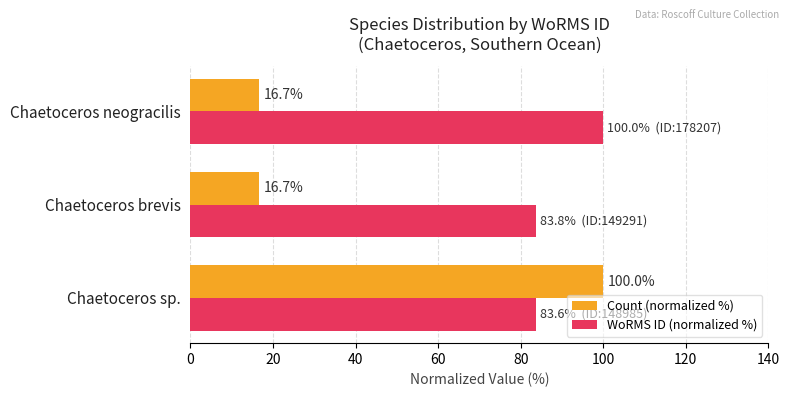

The value of Count (normalized %) at Chaetoceros neogracilis is 16.7. True or false?

True